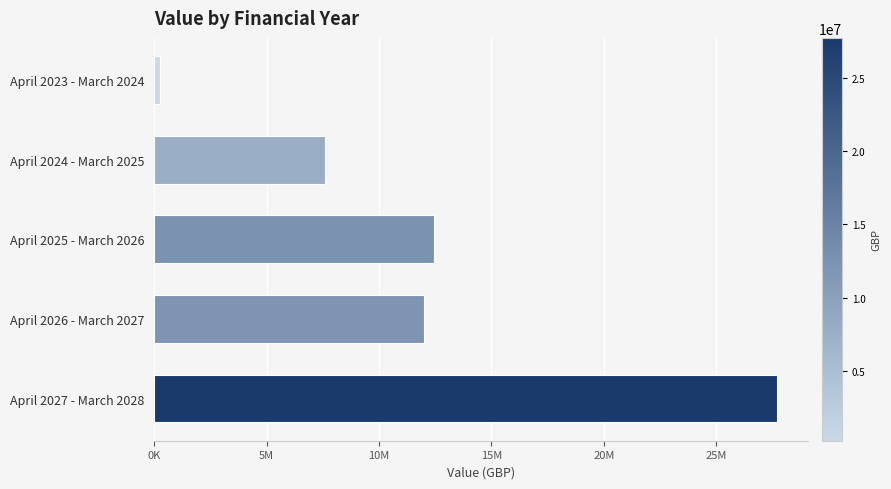

Does the chart contain stacked bars?

No